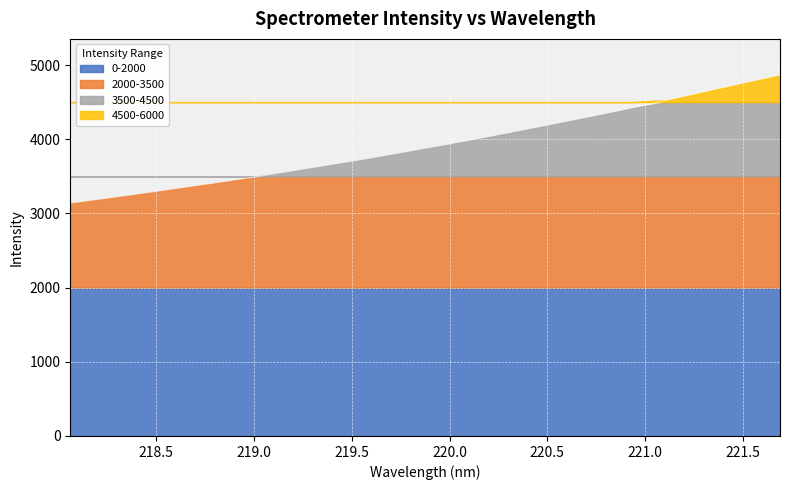

Reading left to right, list all the values displayed in this chart.

218.0596=3137.8	218.2508=3205.3	218.442=3274.2	218.6332=3347.4	218.8244=3419.4	219.0156=3495.1	219.2067=3578.0	219.3979=3659.3	219.589=3742.8	219.7801=3832.0	219.9712=3921.4	220.1623=4015.6	220.3533=4113.0	220.5444=4212.5	220.7354=4312.9	220.9264=4417.3	221.1174=4529.6	221.3083=4642.4	221.4993=4753.7	221.6902=4865.5